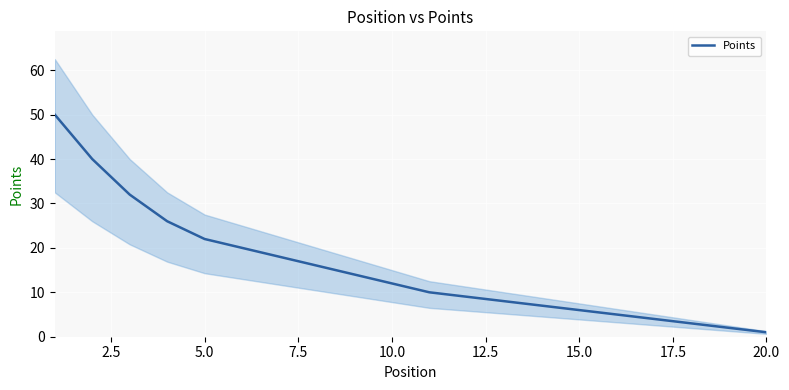

Does the chart display data point markers on the line(s)?

No